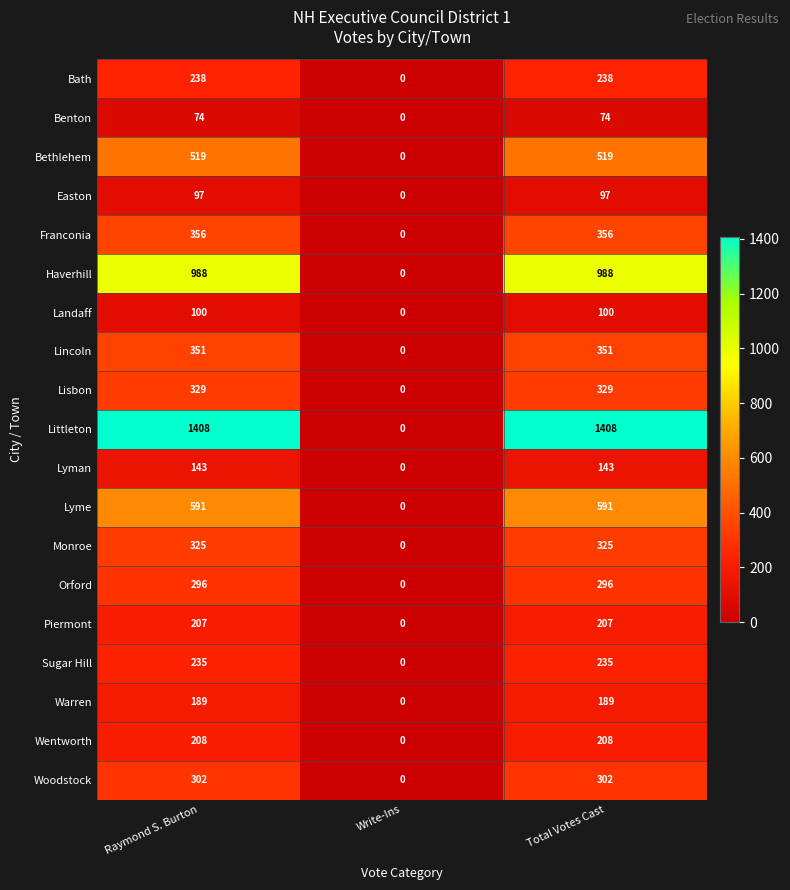

What is the approximate value of Lyme at Raymond S. Burton, to the nearest 100?

600